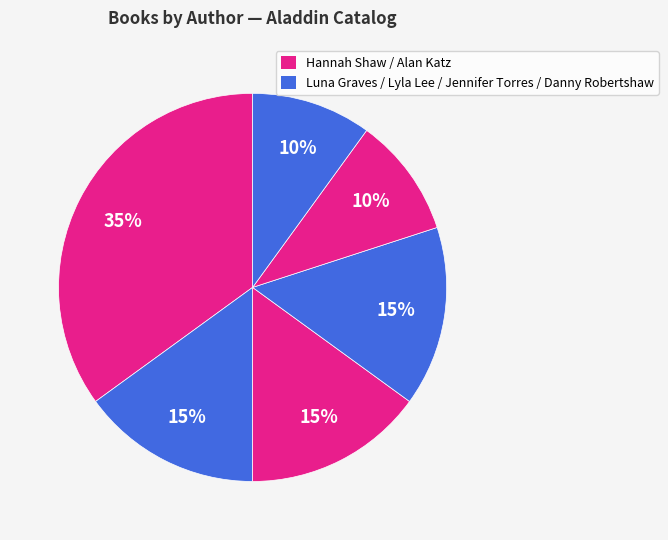

Is there any slice that represents more than half of the pie?

No